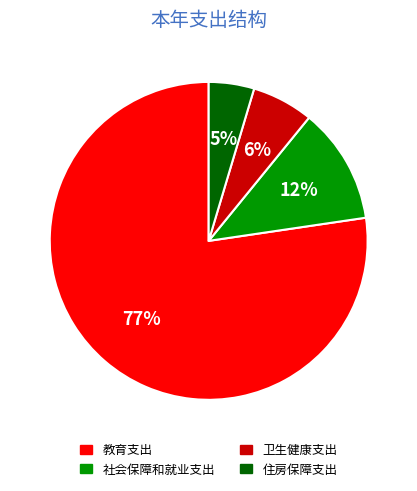

Which has a higher value, 社会保障和就业支出 or 住房保障支出?

社会保障和就业支出